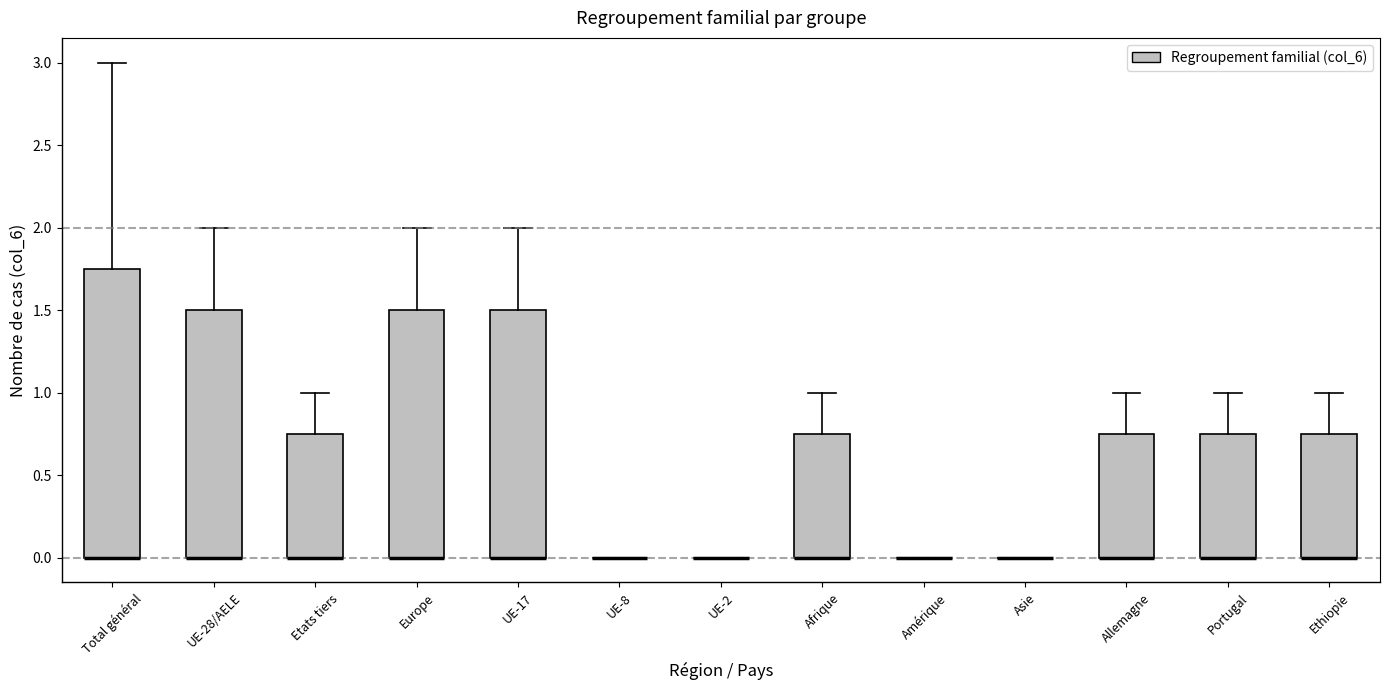

Which box is the tallest, from its lower edge to its upper edge?

Total général